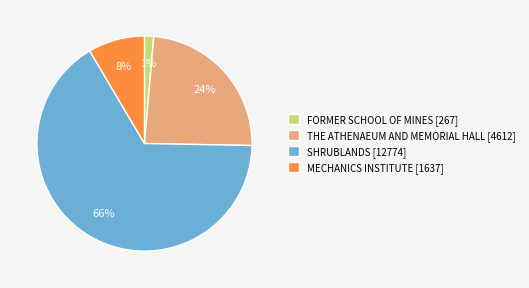

Does any single category account for the majority?

Yes